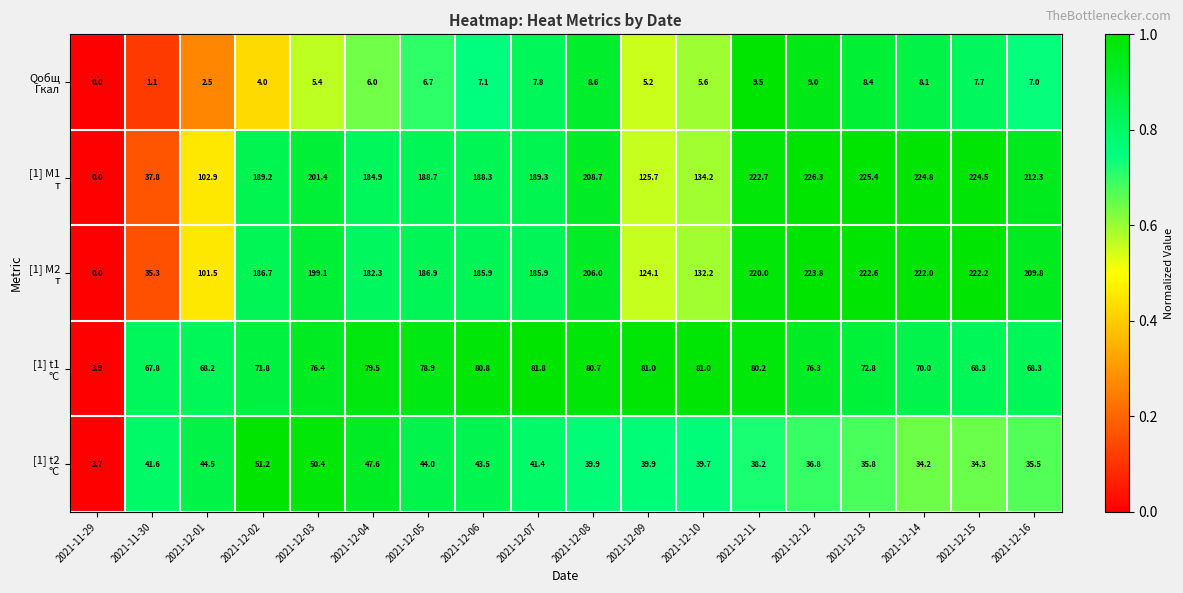

What is the difference between the highest and lowest values at 2021-12-11?

213.2